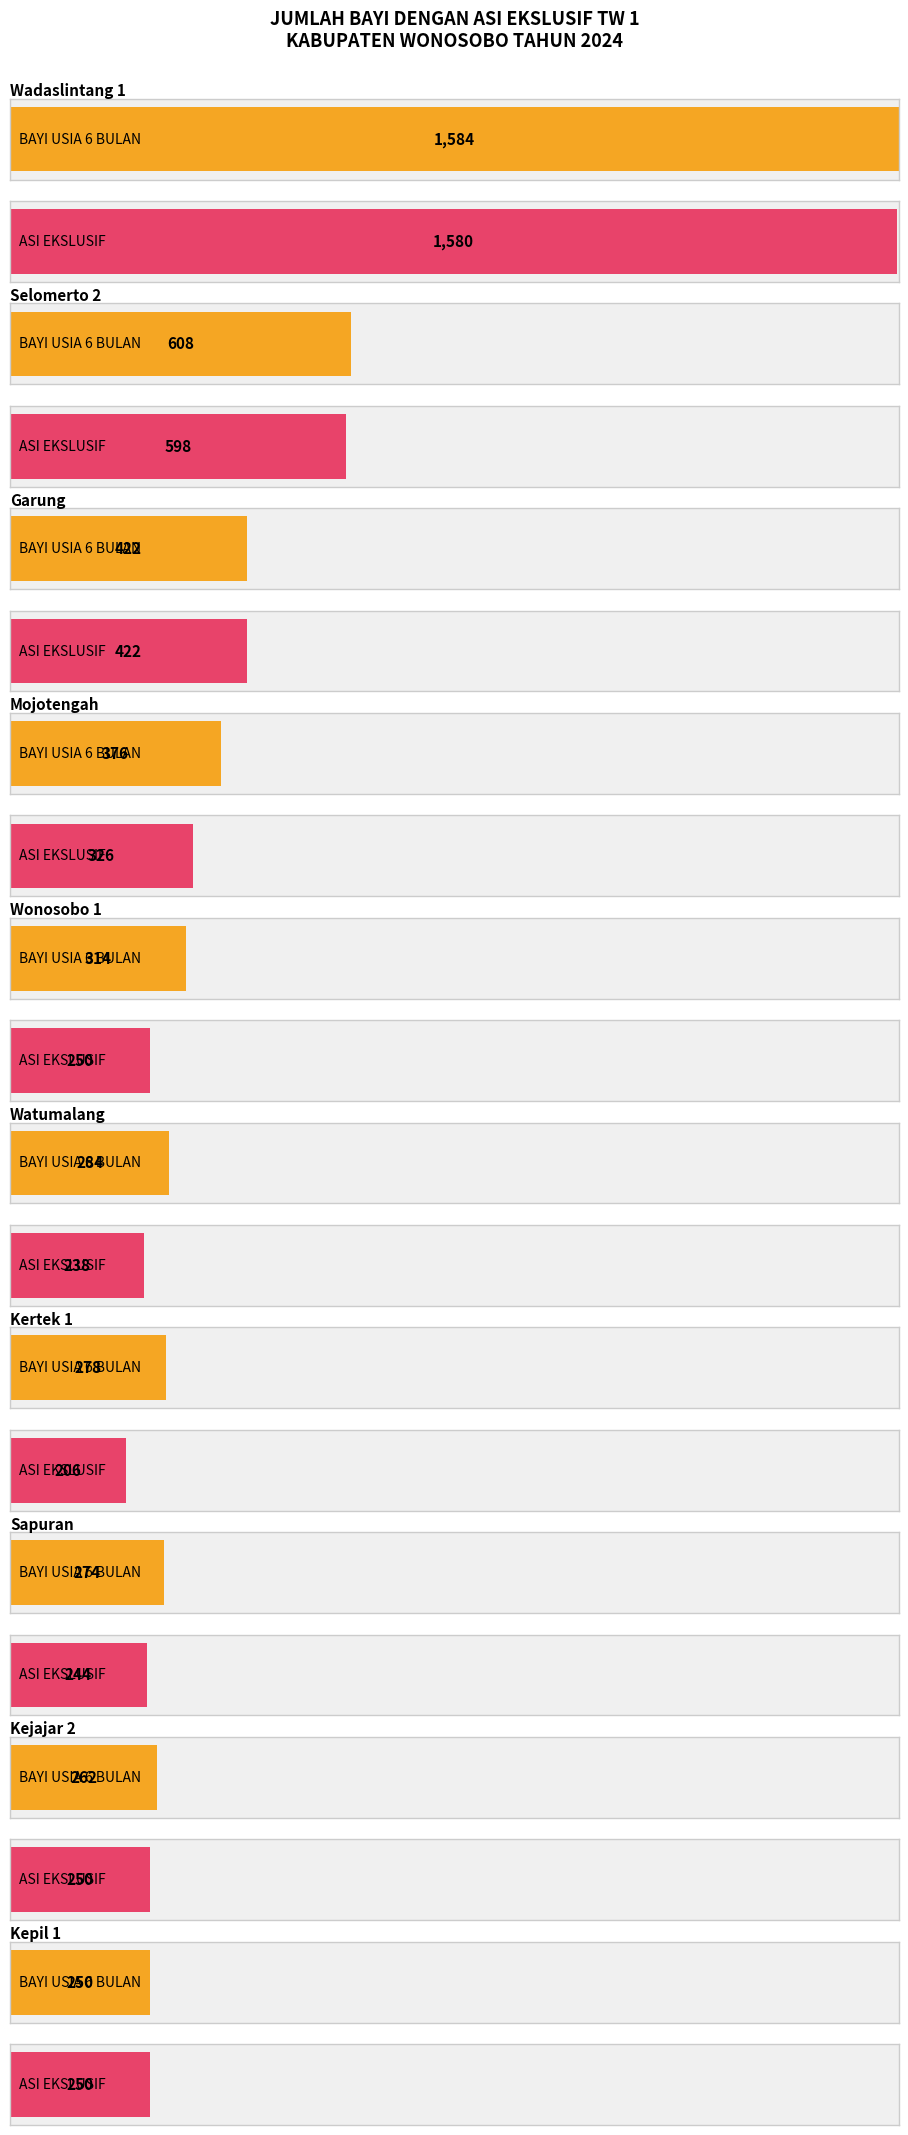

The value of ASI EKSLUSIF at Kaliwiro is 300. True or false?

False